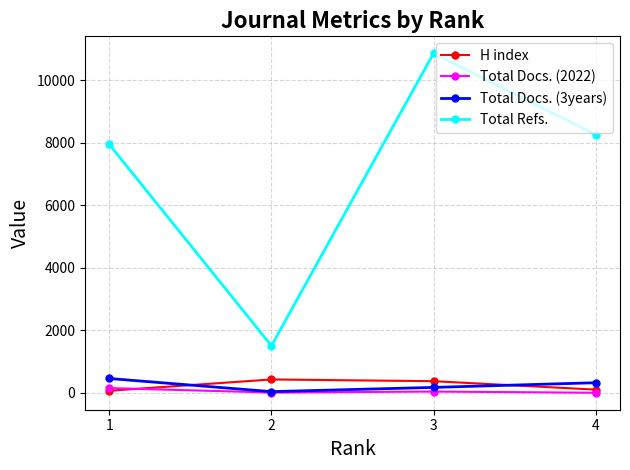

Which series changed the most between 2 and 4?

Total Refs.